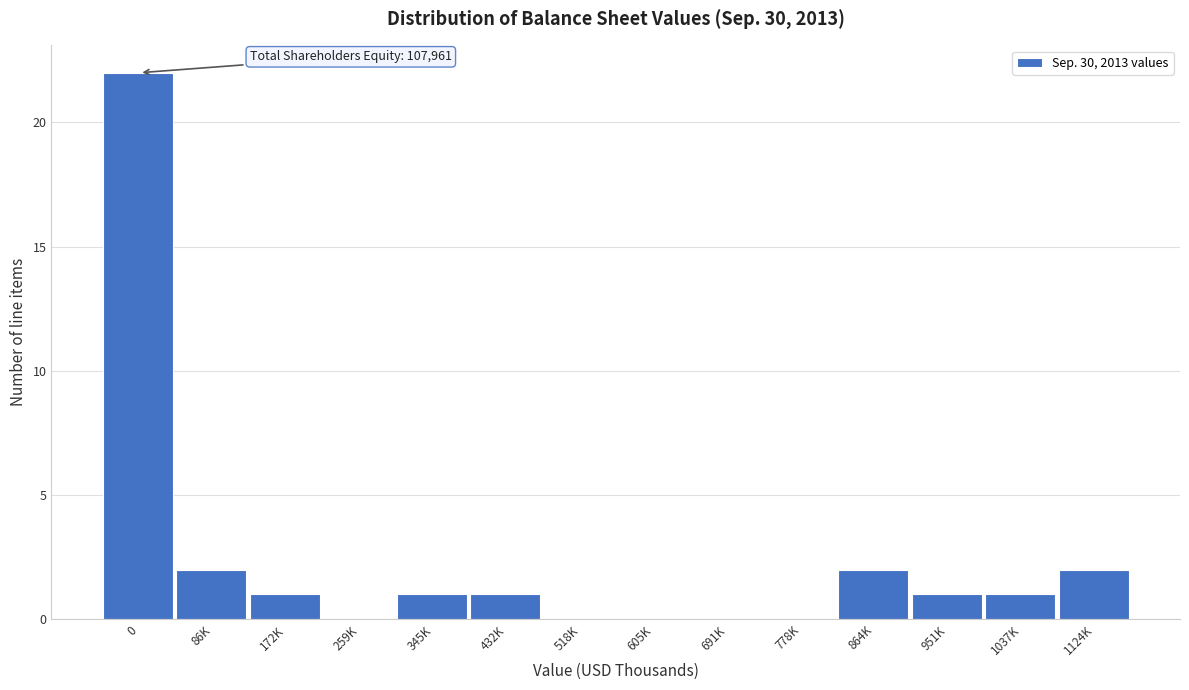

Reading left to right, extract all data points from this chart.

0=22	86K=2	172K=1	259K=0	345K=1	432K=1	518K=0	605K=0	691K=0	778K=0	864K=2	951K=1	1037K=1	1124K=2